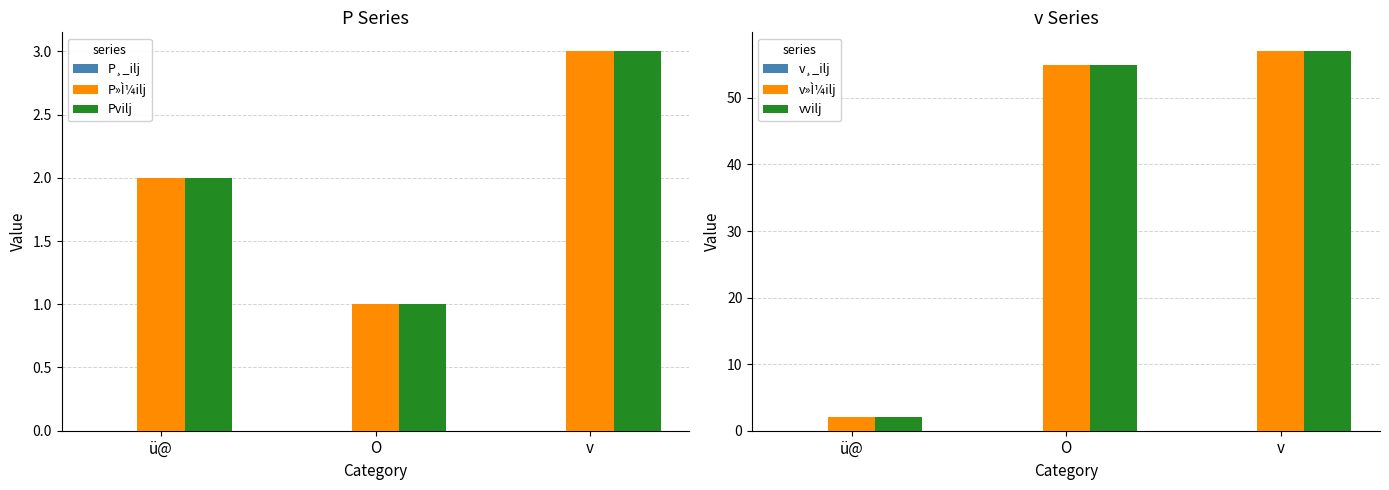

Is the value of v¸_ilj at ü@ greater than the value of v»Ì¼ilj at ü@?

No